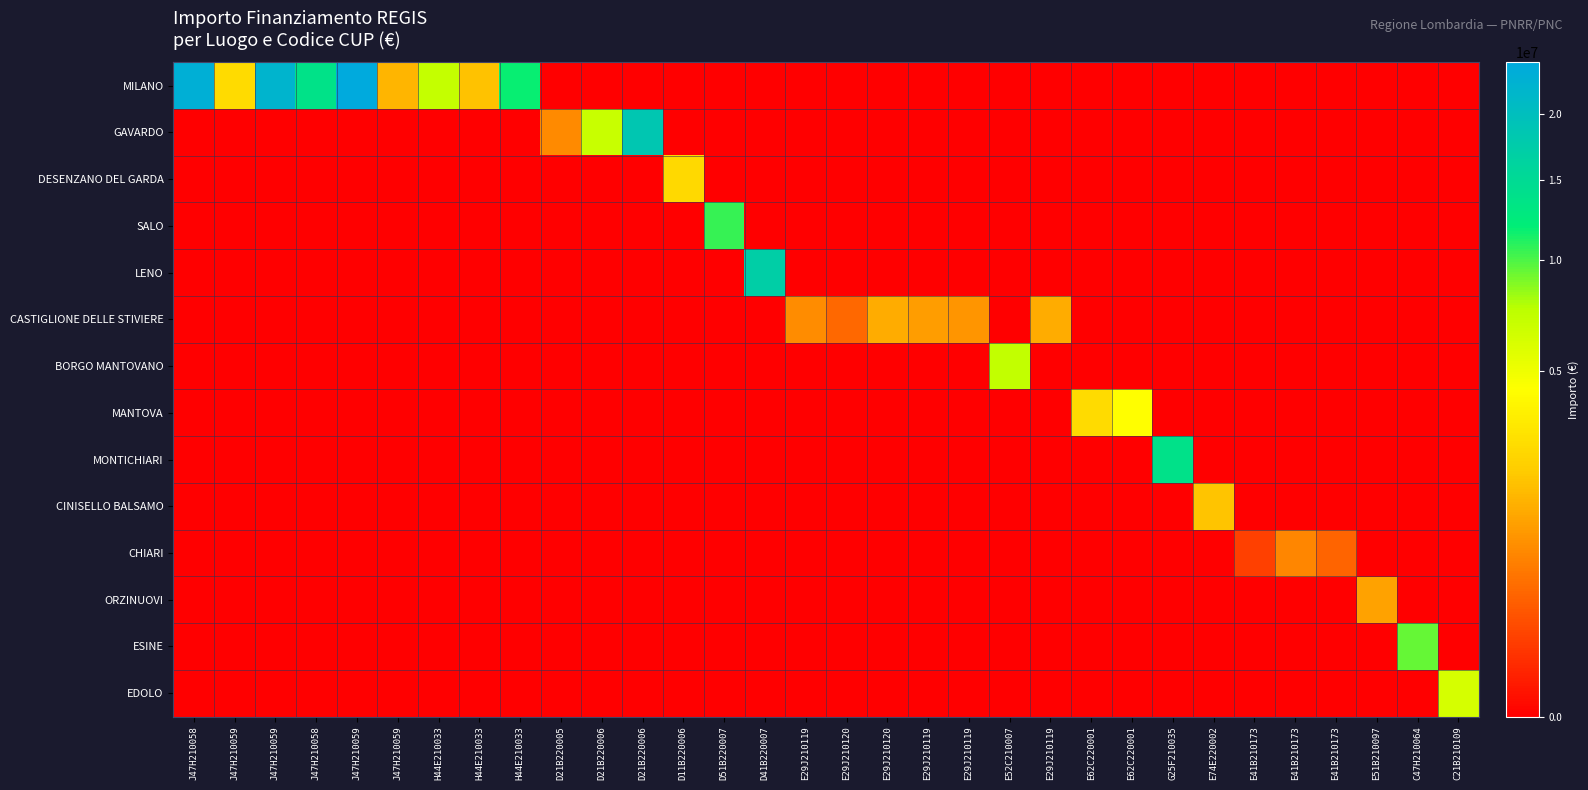

At which category is the sum across all series the highest?

J47H210059